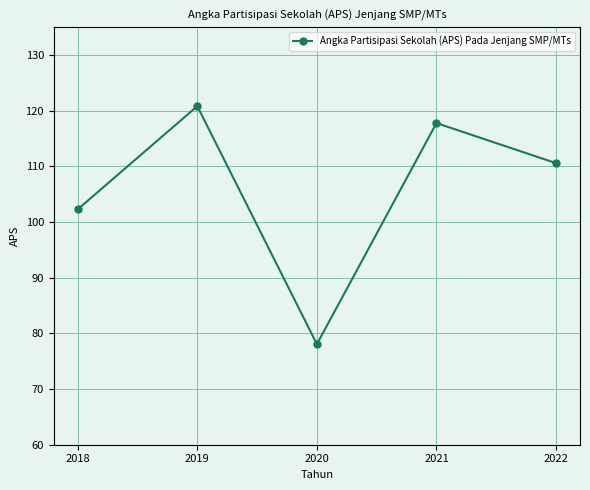

Reading right to left, what are all the values shown in this chart?

2022=110.6	2021=117.8	2020=78.1	2019=120.8	2018=102.3